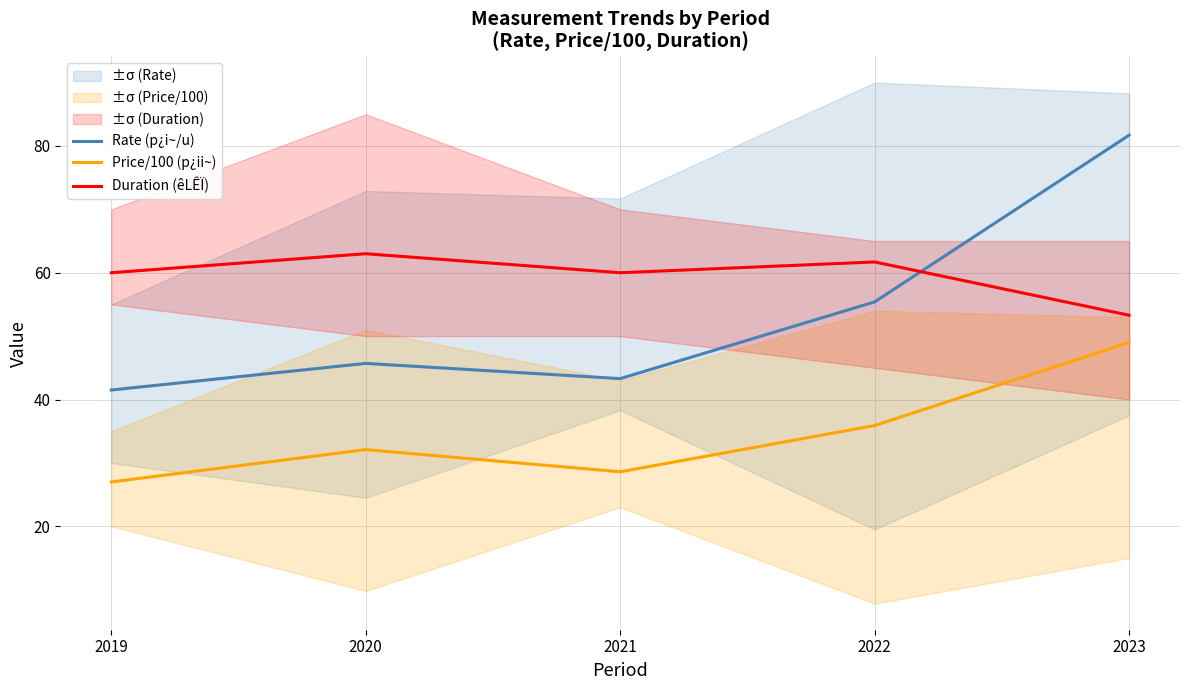

Is this an area chart (filled region under the line)?

No